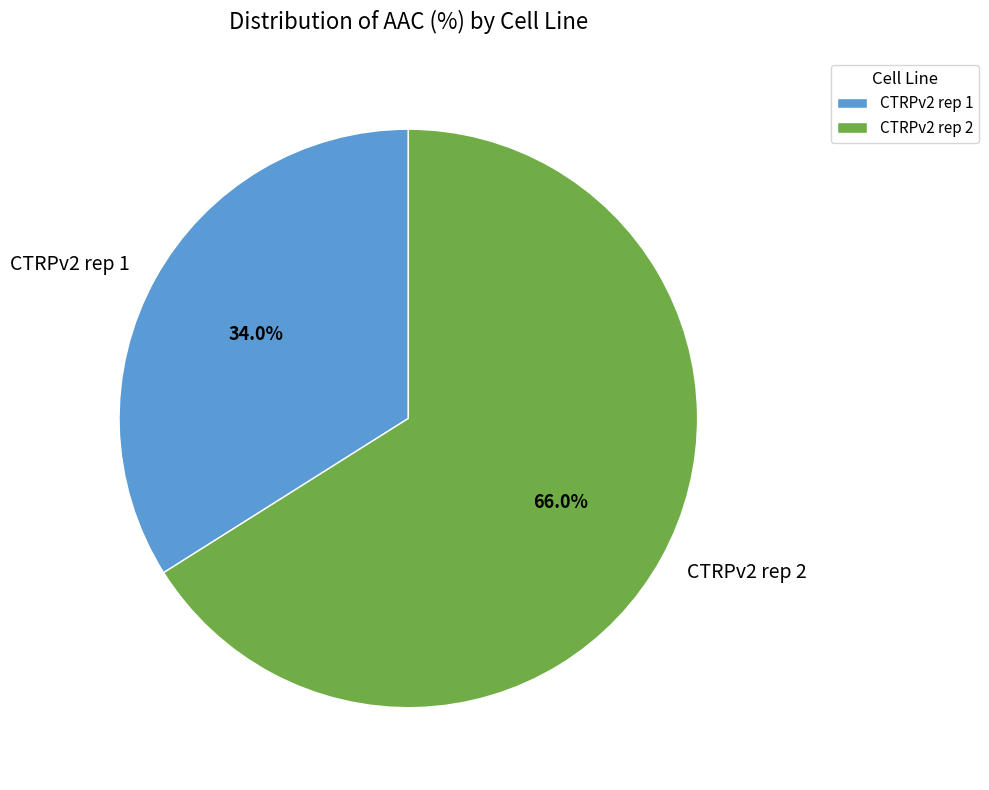

Is it true that CTRPv2 rep 2 is 79% of the pie?

False